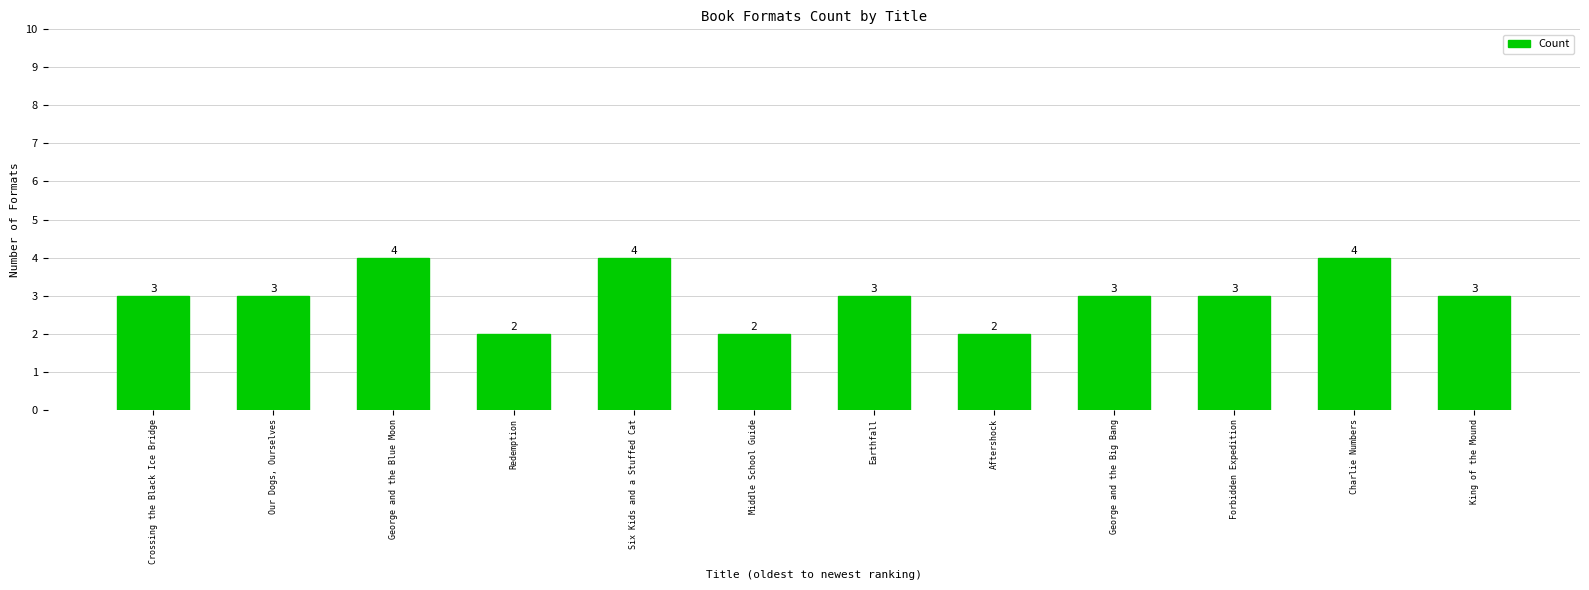

Is it true that the value at Aftershock is 3?

False